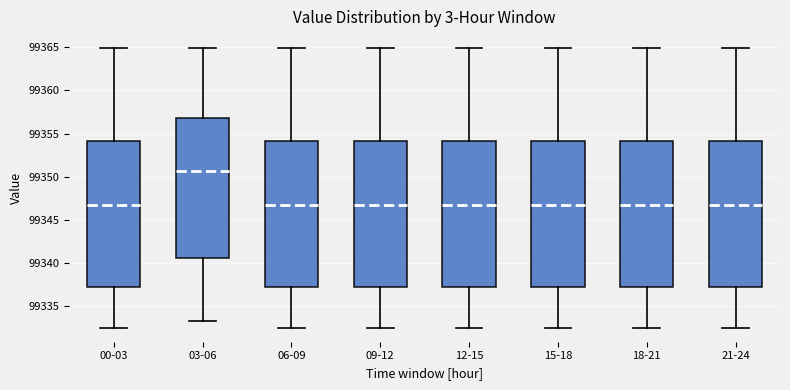

Reading left to right, read every box against the y-axis: the position of its median line, the range the box covers, and the ends of its whiskers. The values are not printed on the chart, so give them approximately, as read against the axis.

00-03: median 99346.5, box 99337.5 to 99354.0, whiskers 99332.5 to 99365.0
03-06: median 99350.5, box 99340.5 to 99357.0, whiskers 99333.5 to 99365.0
06-09: median 99346.5, box 99337.5 to 99354.0, whiskers 99332.5 to 99365.0
09-12: median 99346.5, box 99337.5 to 99354.0, whiskers 99332.5 to 99365.0
12-15: median 99346.5, box 99337.5 to 99354.0, whiskers 99332.5 to 99365.0
15-18: median 99346.5, box 99337.5 to 99354.0, whiskers 99332.5 to 99365.0
18-21: median 99346.5, box 99337.5 to 99354.0, whiskers 99332.5 to 99365.0
21-24: median 99346.5, box 99337.5 to 99354.0, whiskers 99332.5 to 99365.0